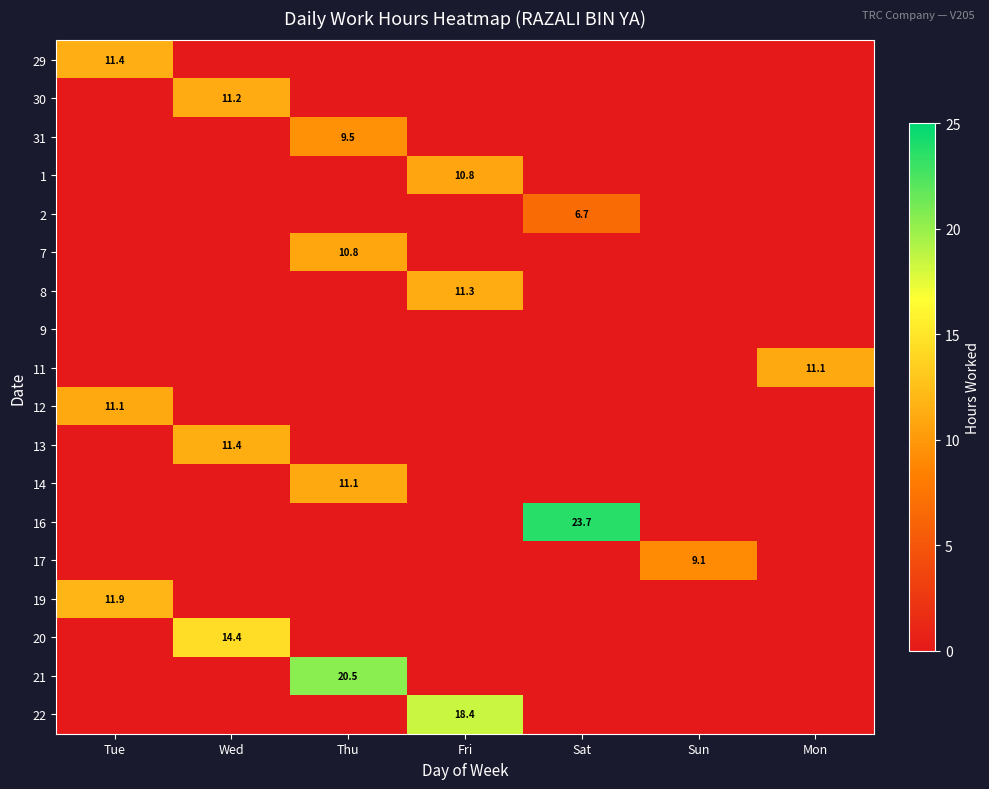

True or false: 31 has a value of 9.5 at Thu.

True